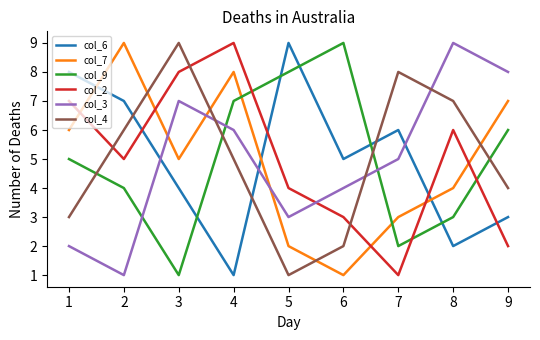

What is the sum of all col_6 values?

45